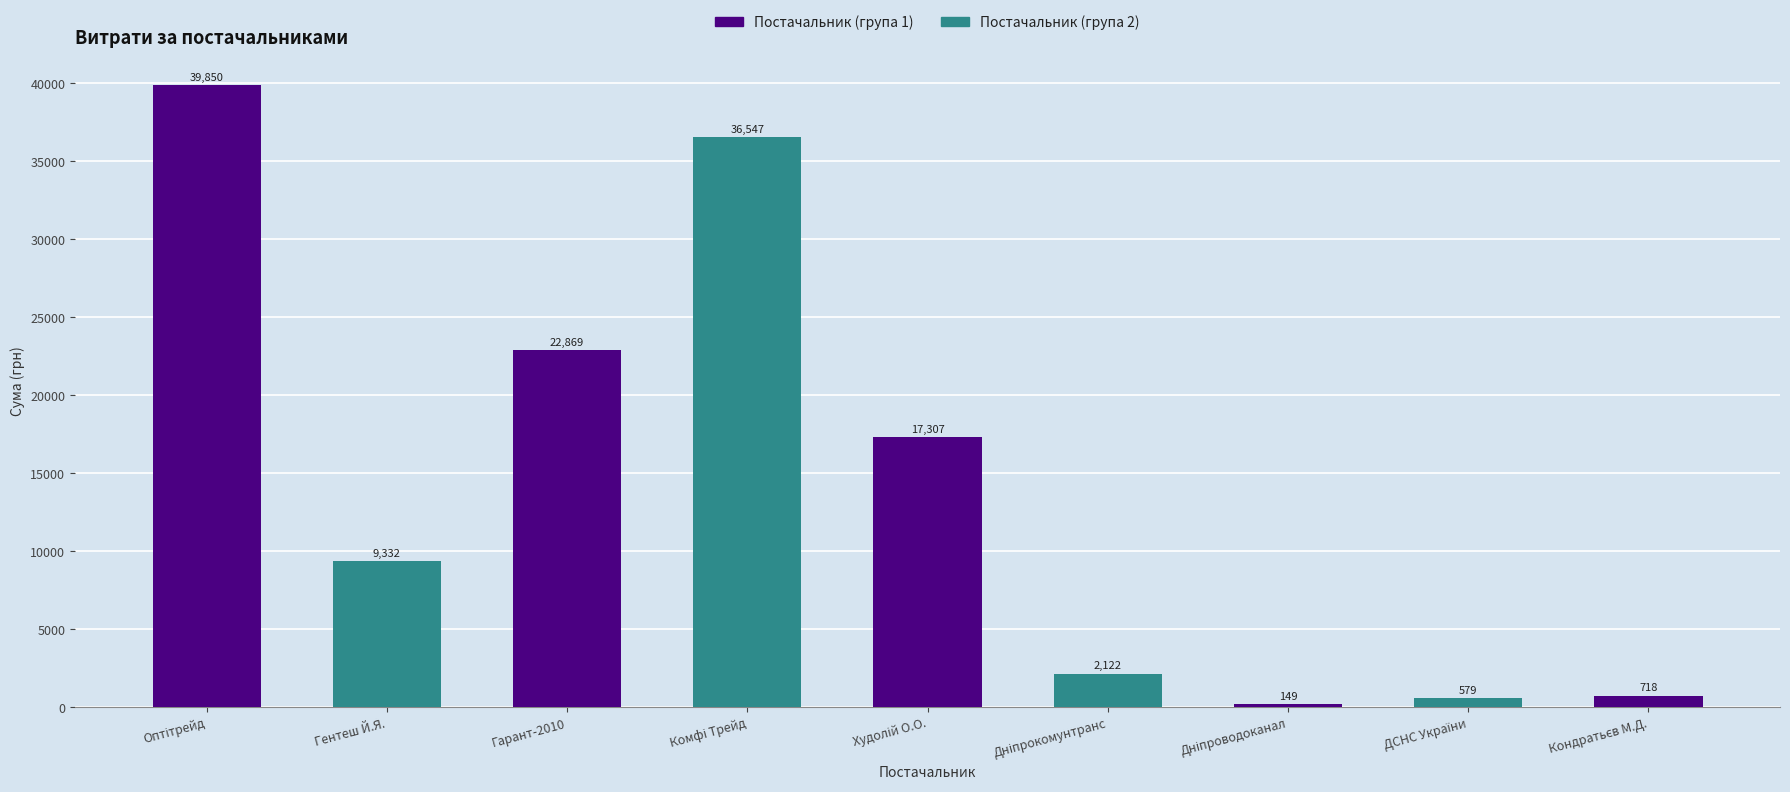

How many categories are shown in the chart?

9